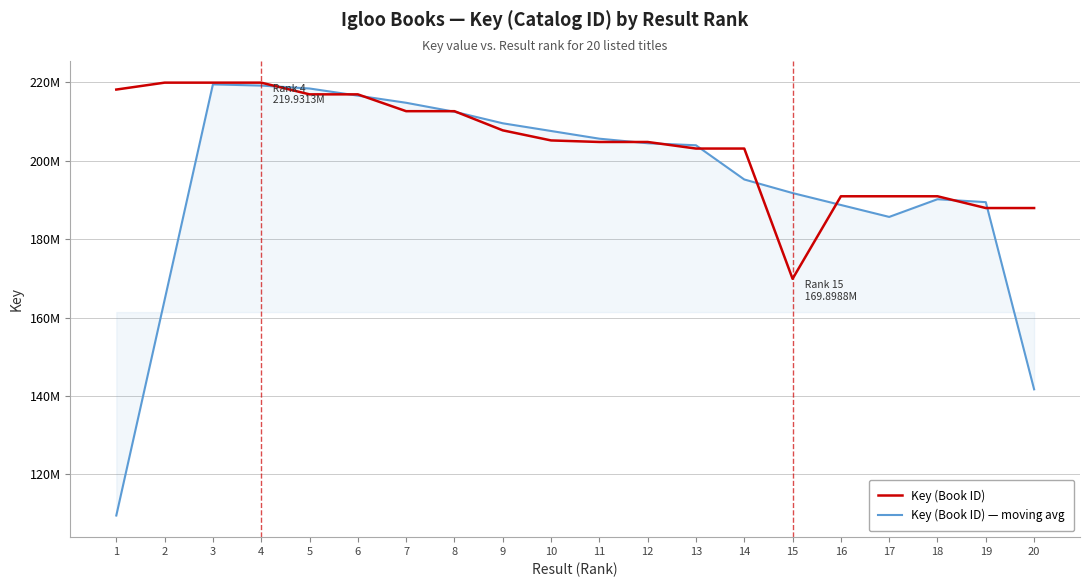

Reading left to right, extract all data points from this chart.

Key (Book ID): 218167354.0	219930622.0	219930770.0	219931323.0	216944371.0	216944211.0	212651942.0	212651736.0	207766767.0	205192411.0	204797356.0	204797612.0	203121644.0	203121602.0	169898760.0	190947324.0	190948317.0	190948417.0	187947882.0	187947997.0
Key (Book ID) — moving avg: 109524494.0	164507186.5	219490017.2	219184271.5	218437668.8	216617961.8	214798065.0	212503664.0	209565714.0	207602067.5	205638536.5	204477255.8	203959553.5	195234904.5	191772332.5	188729000.8	185685704.5	190197985.0	189448153.2	141711074.0